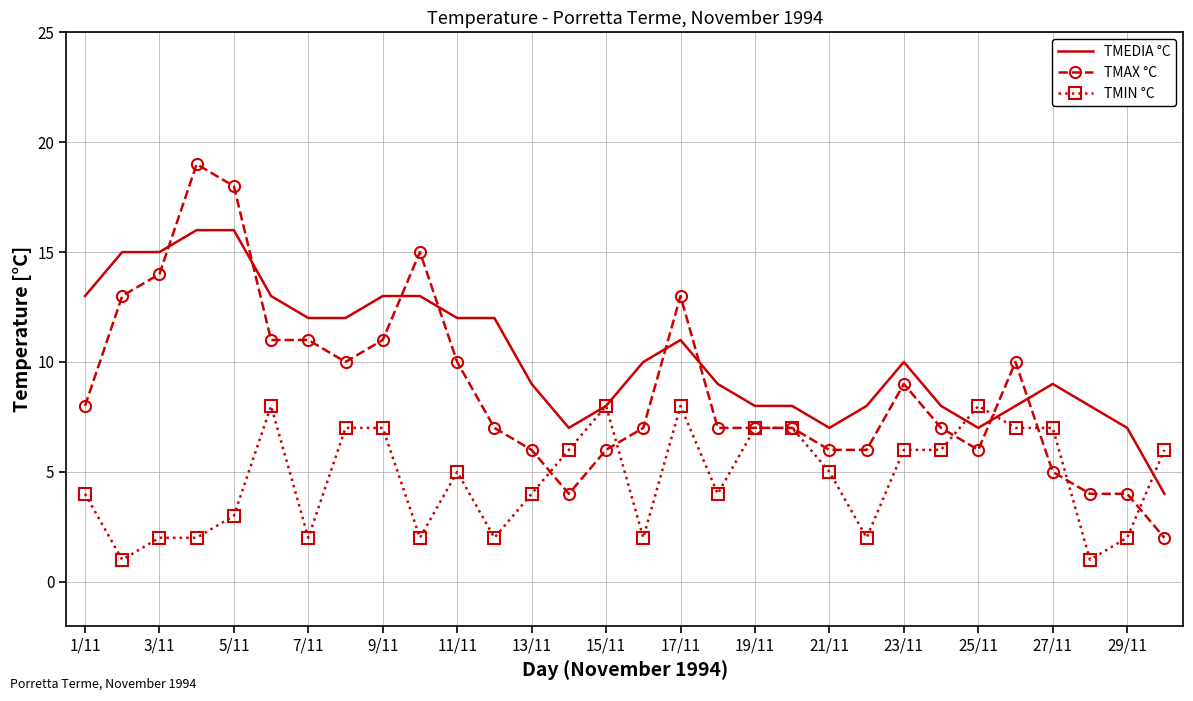

Which series has the largest total across all categories?

TMEDIA °C